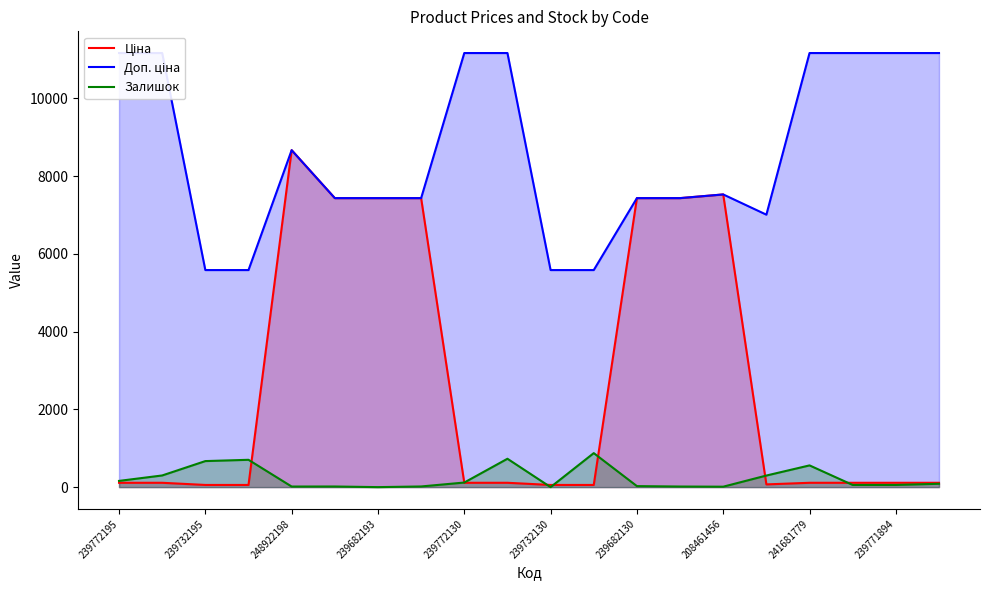

Does the chart display data point markers on the line(s)?

No